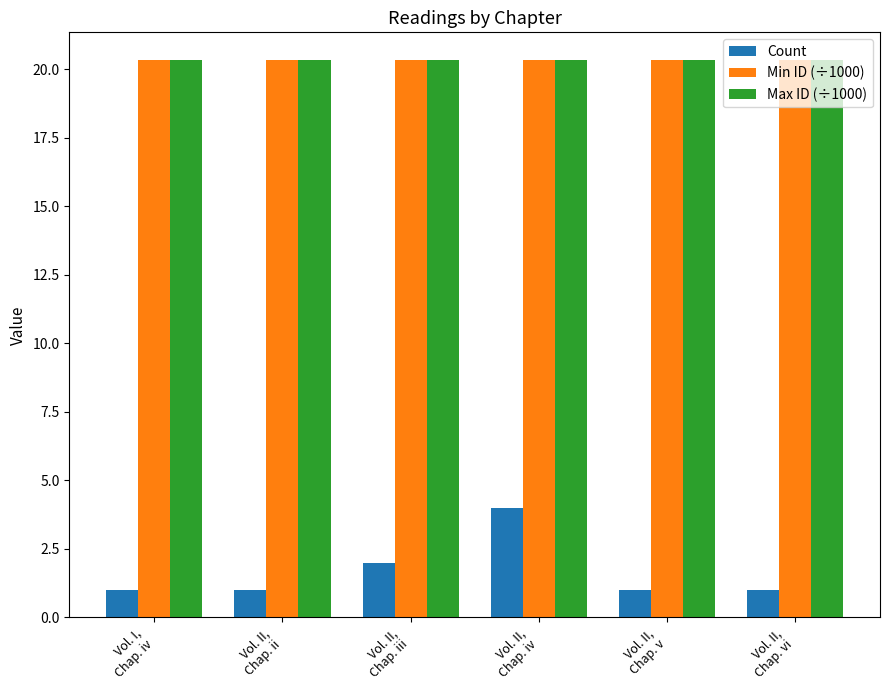

Reading right to left, extract all data points from this chart.

Count: 1.0	1.0	4.0	2.0	1.0	1.0
Min ID (÷1000): 20.3	20.3	20.3	20.3	20.3	20.3
Max ID (÷1000): 20.3	20.3	20.3	20.3	20.3	20.3